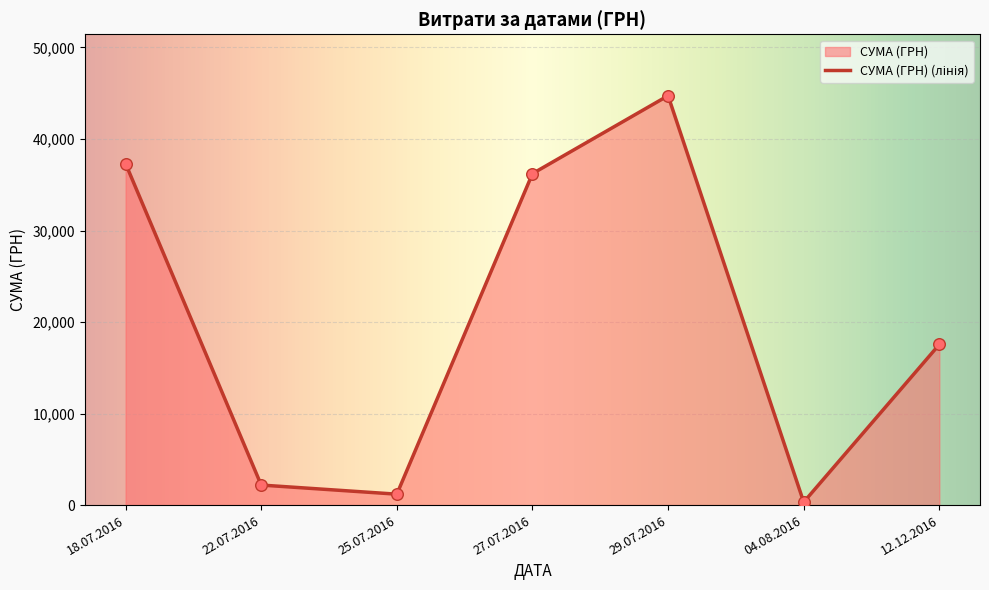

Which has a higher value, 18.07.2016 or 12.12.2016?

18.07.2016